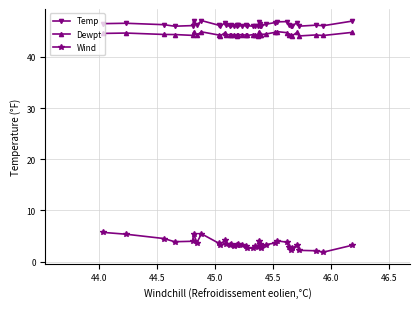

What is the lowest value of the Wind series?

1.8